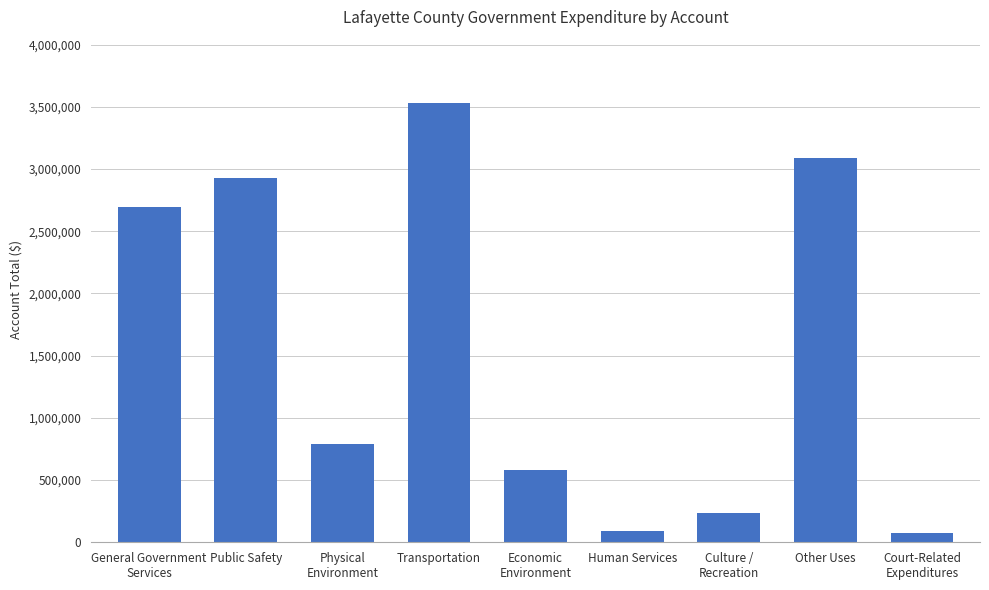

How many data points does each series have?

9